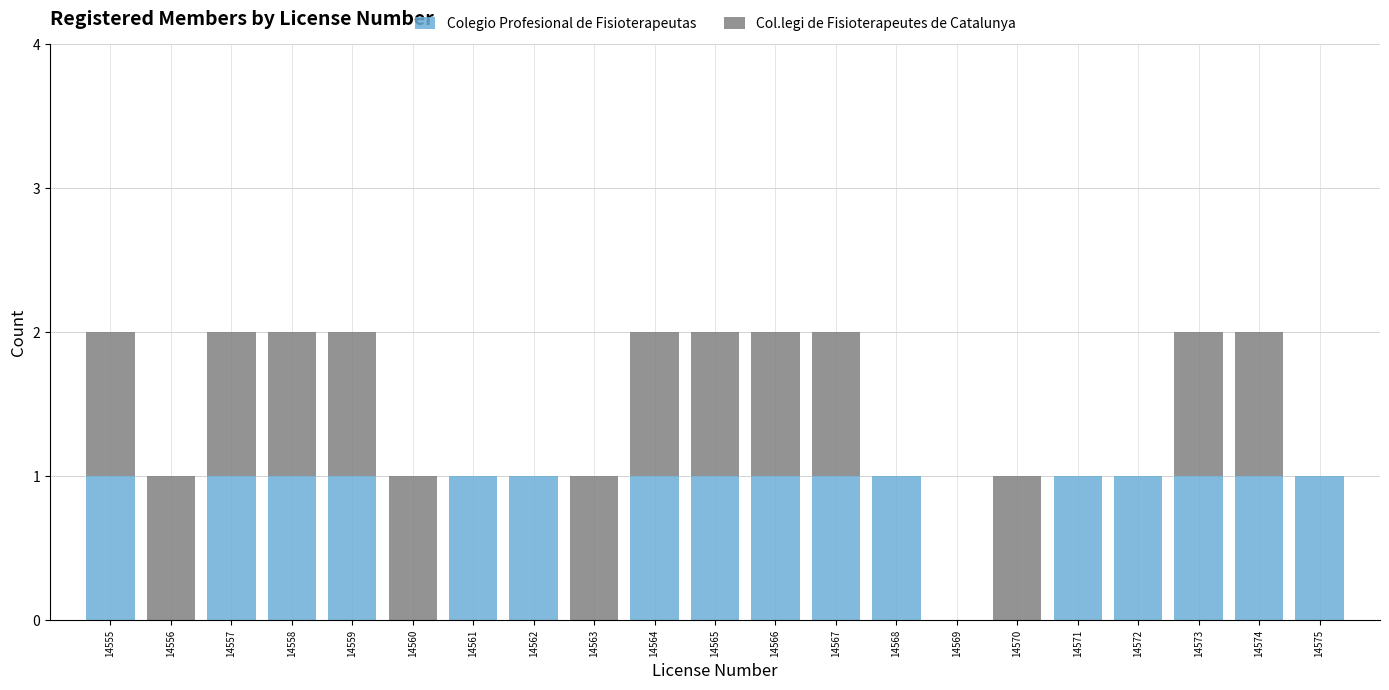

What is the total height of the stacked bar covering 14559.5 to 14560.5 on the x-axis? The values are not printed on the chart, so give them approximately, as read against the axis.

1